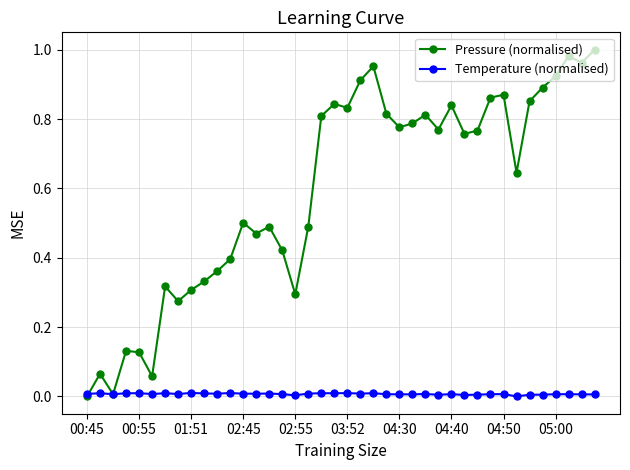

Is this an area chart (filled region under the line)?

No